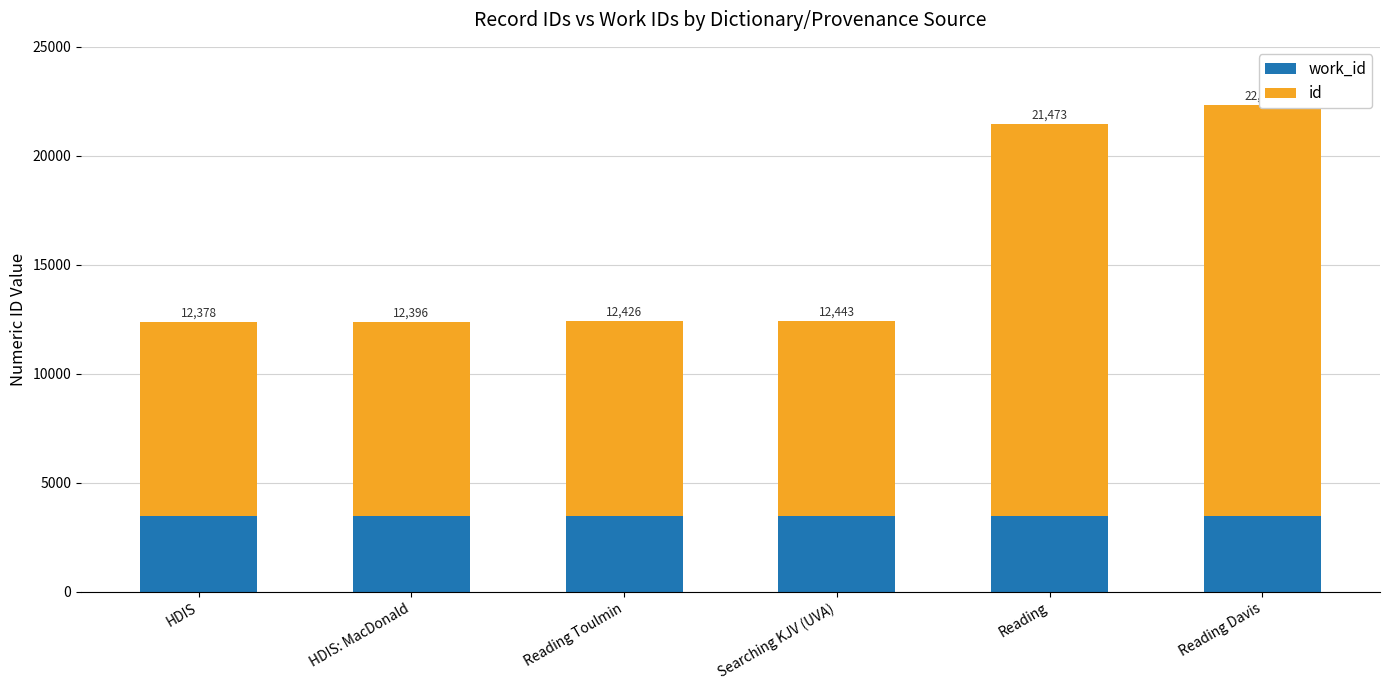

Count the number of categories in the chart.

6